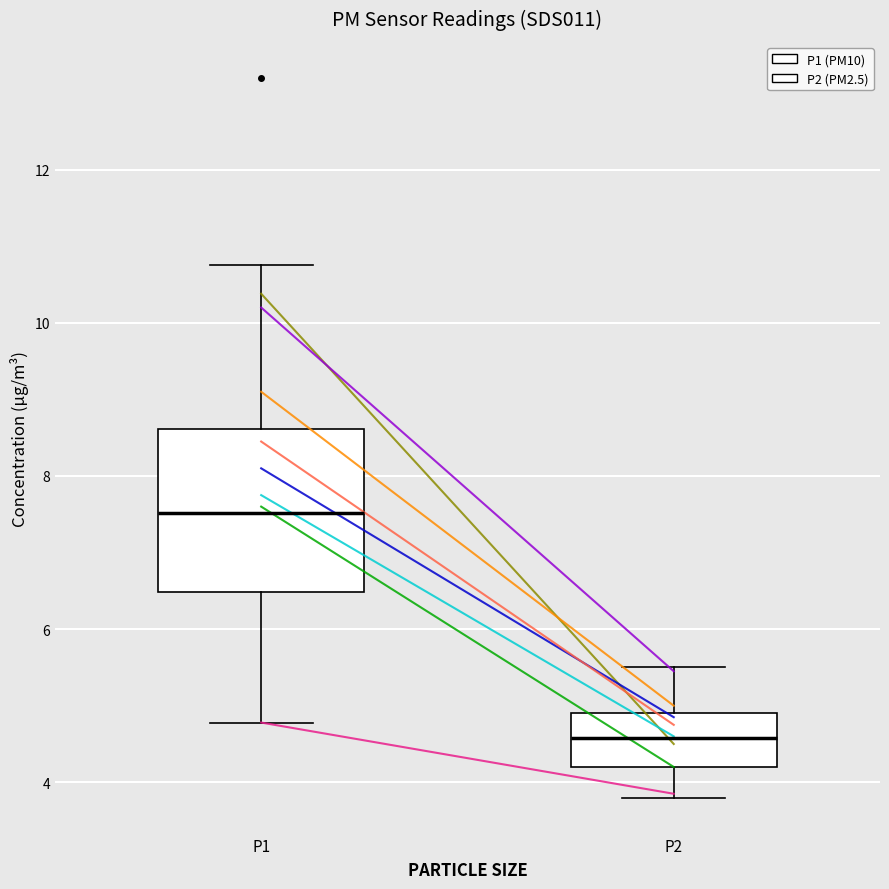

Which box has the lowest median line?

P2